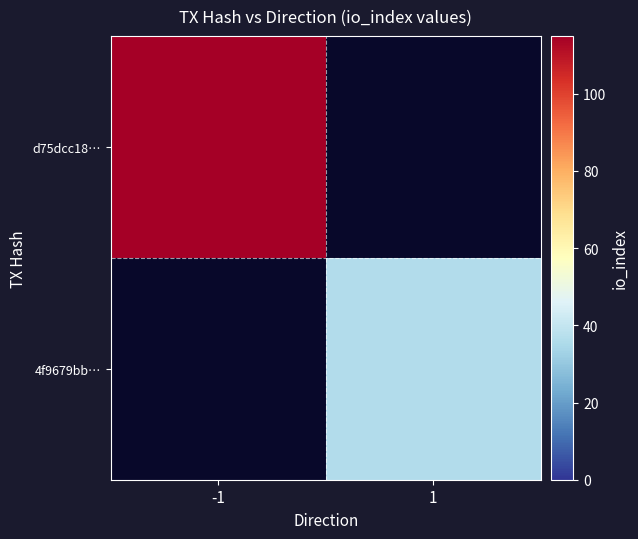

Rank the series by their average value, from highest to lowest.

d75dcc18…, 4f9679bb…